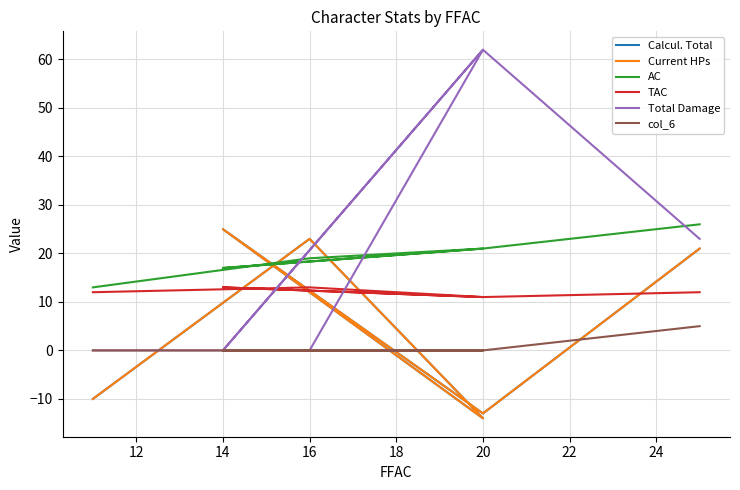

In Calcul. Total, how many points are lower than both neighbors (excluding endpoints)?

2